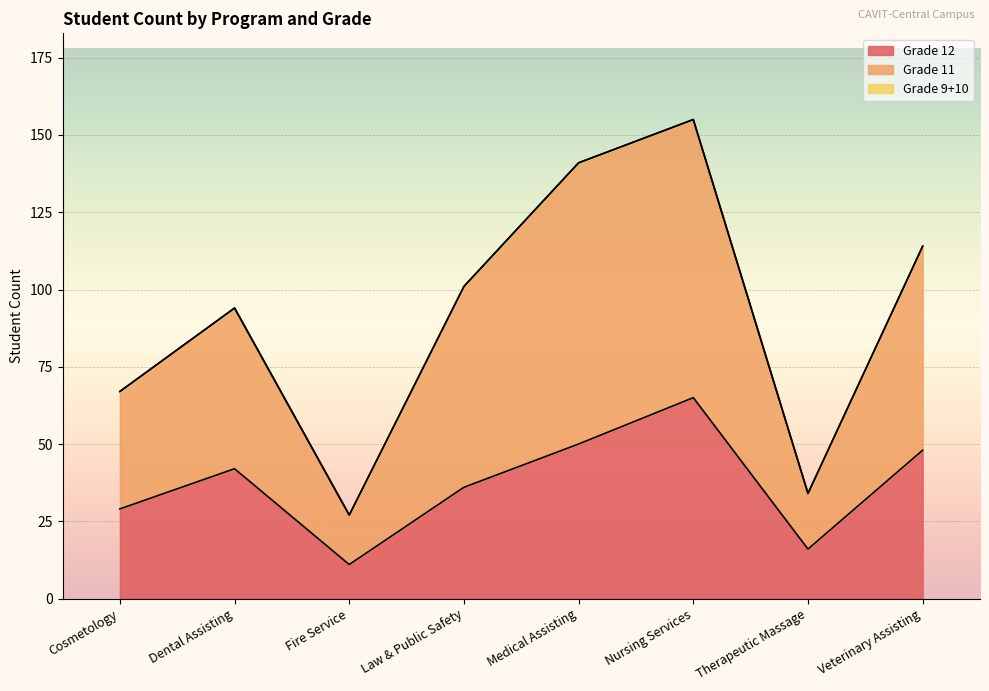

The value of Grade 11 at Medical Assisting is 57. True or false?

False